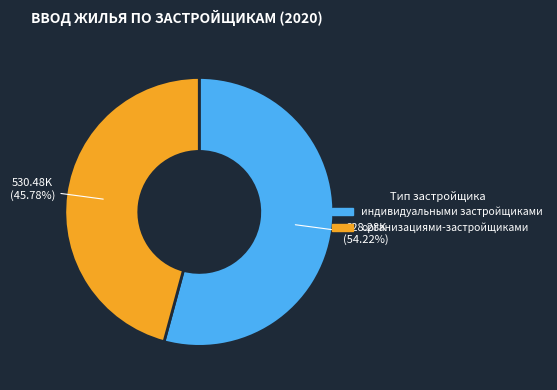

Approximately how many times larger is the value at индивидуальными застройщиками compared to организациями-застройщиками?

1.2